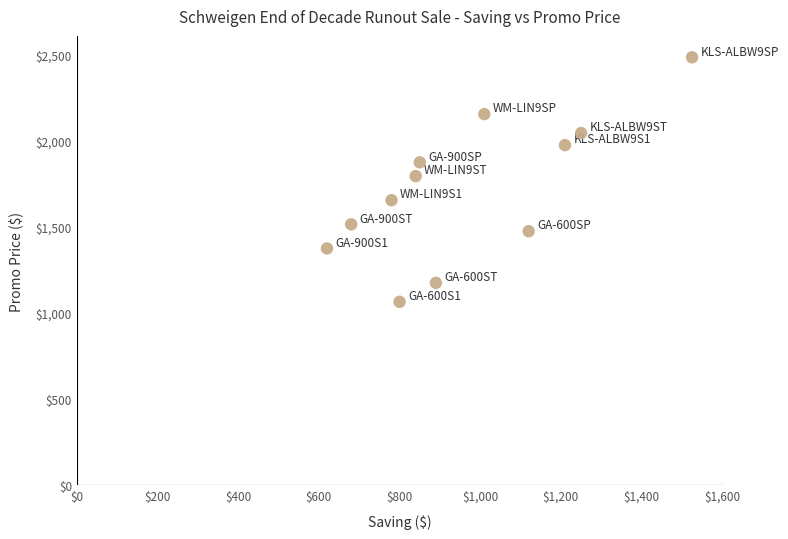

What is the range of Y values (max minus min)?

1420